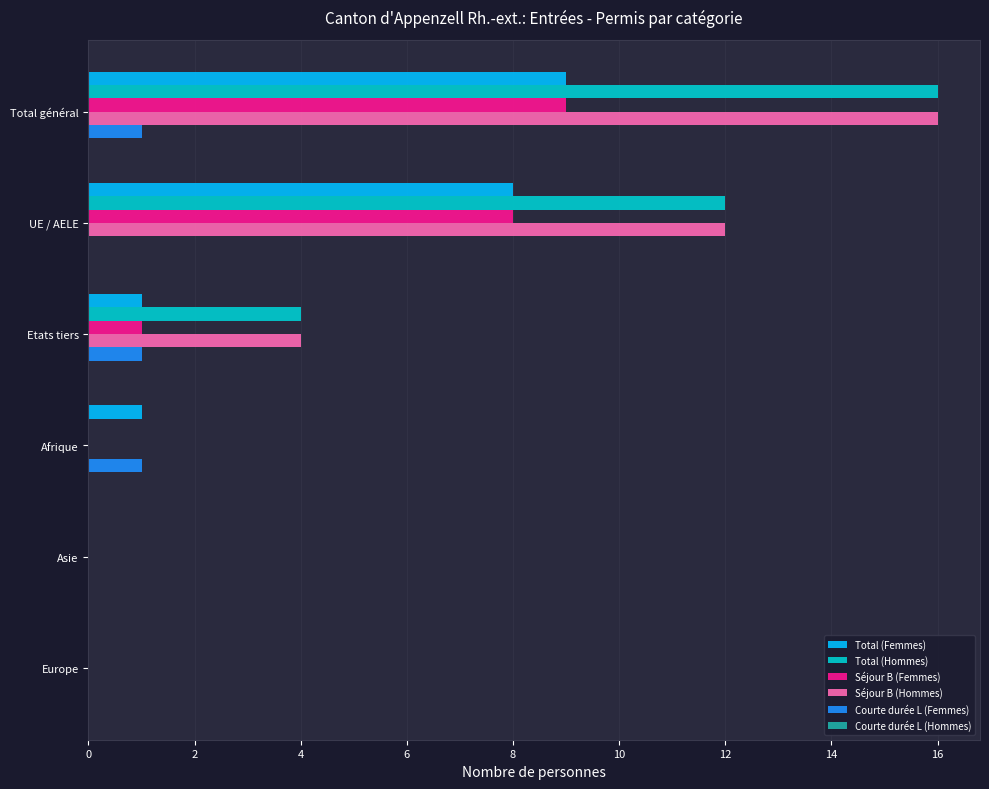

Is it true that Total (Hommes) equals 0 at Asie?

True